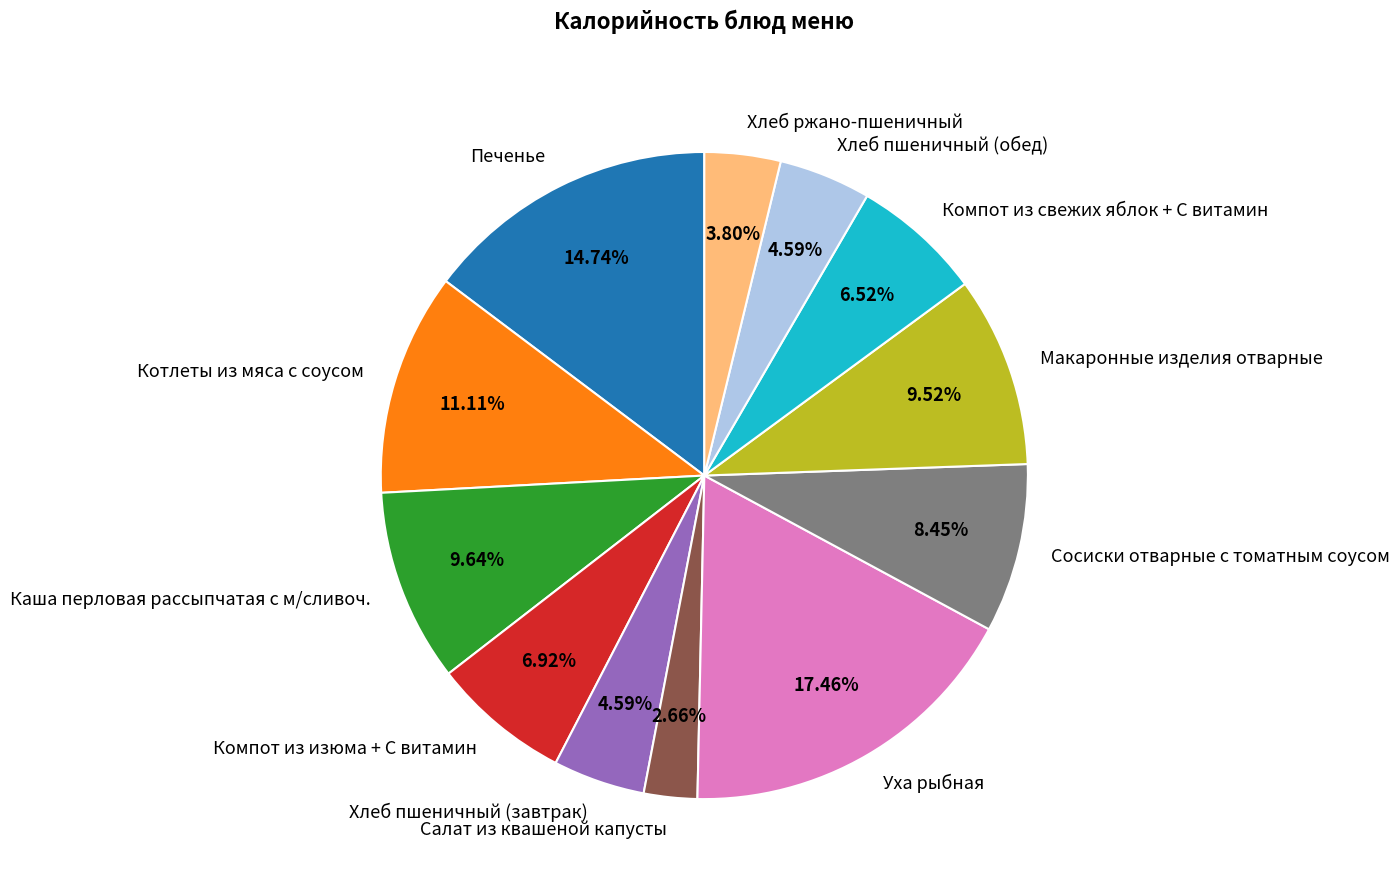

What is the total percentage of Макаронные изделия отварные and Котлеты из мяса с соусом?

20.6%